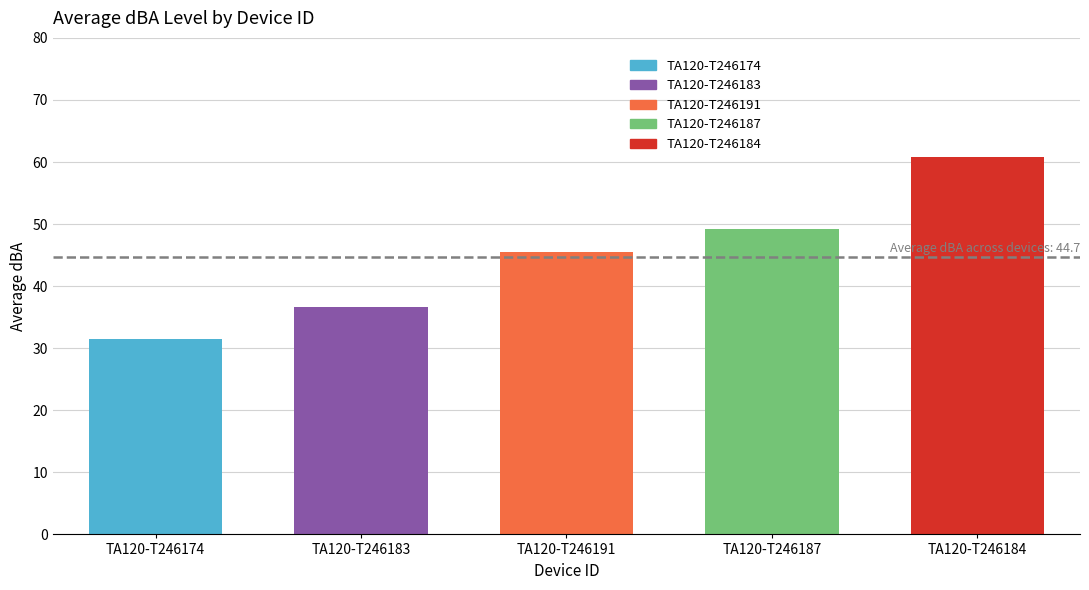

What is the label of the 3rd bar from the left?

TA120-T246191